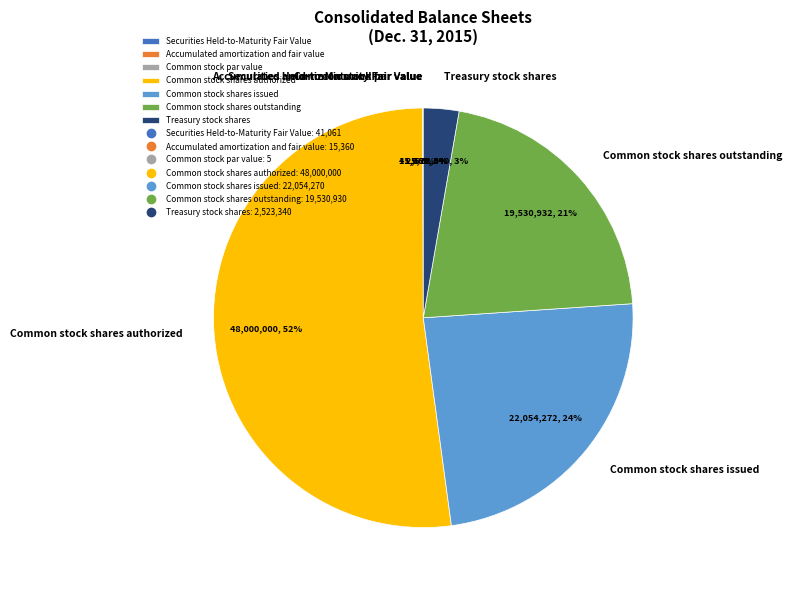

What percentage is the Common stock shares issued slice, to the nearest percent?

24%